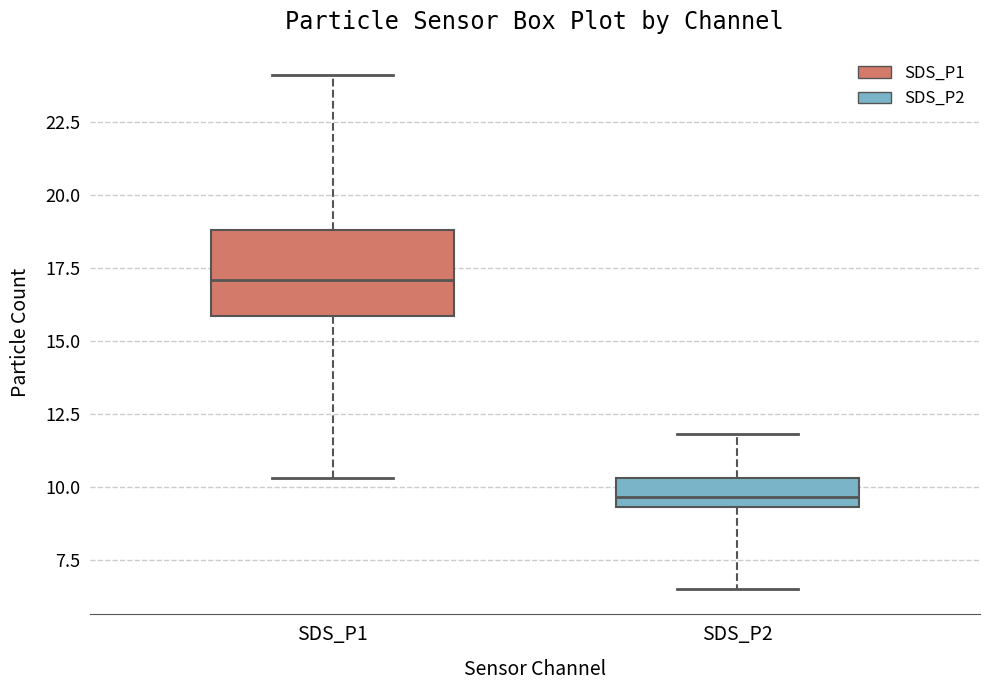

Which box is the tallest, from its lower edge to its upper edge?

SDS_P1